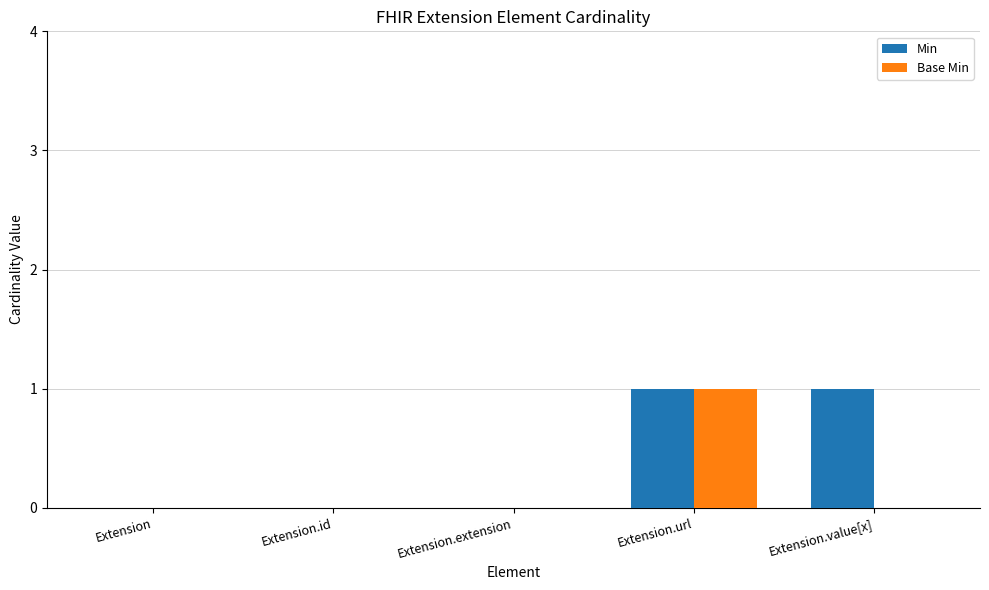

Reading left to right, transcribe all the data shown in this chart.

Min: Extension=0	Extension.id=0	Extension.extension=0	Extension.url=1	Extension.value[x]=1
Base Min: Extension=0	Extension.id=0	Extension.extension=0	Extension.url=1	Extension.value[x]=0